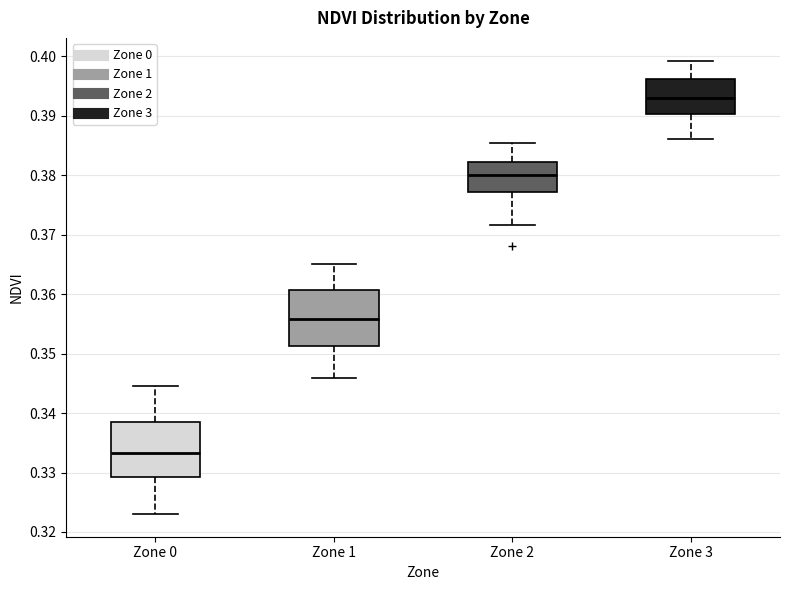

Where does the lower whisker of the box for Zone 2 end on the y-axis? The values are not printed on the chart, so give them approximately, as read against the axis.

0.372